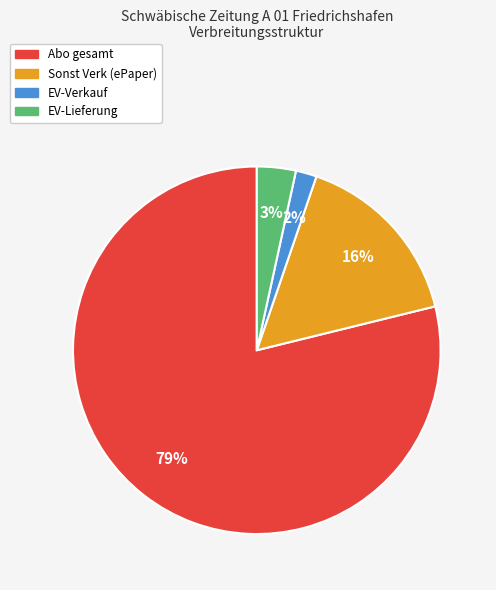

Which category has the smallest portion of the pie?

EV-Verkauf